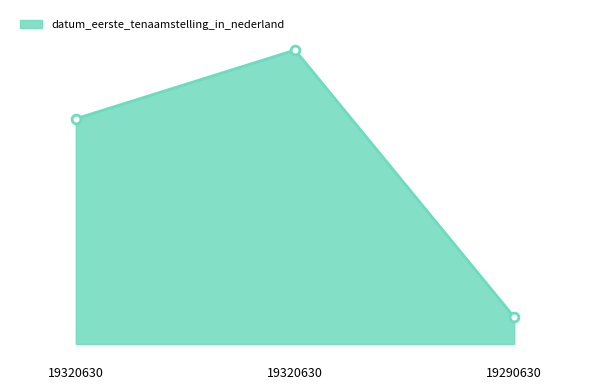

Approximately how many times larger is the value at 19320630 compared to 19290630?

1.0